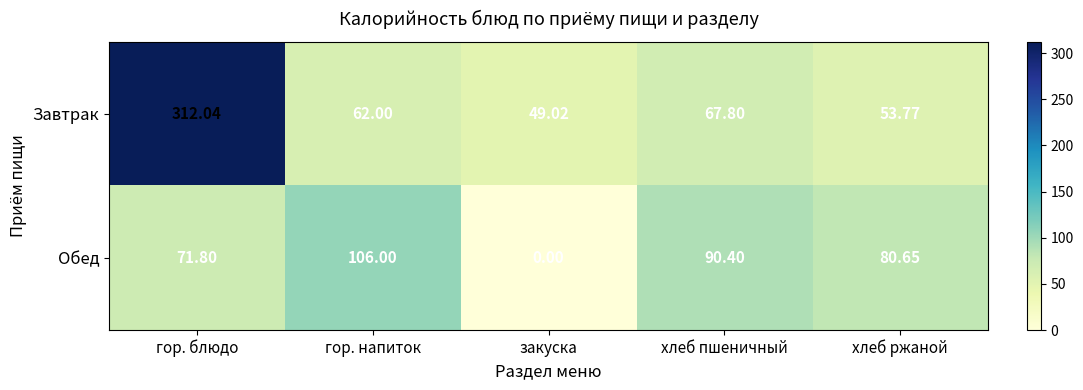

Between закуска and хлеб пшеничный, which series saw the biggest shift?

Обед